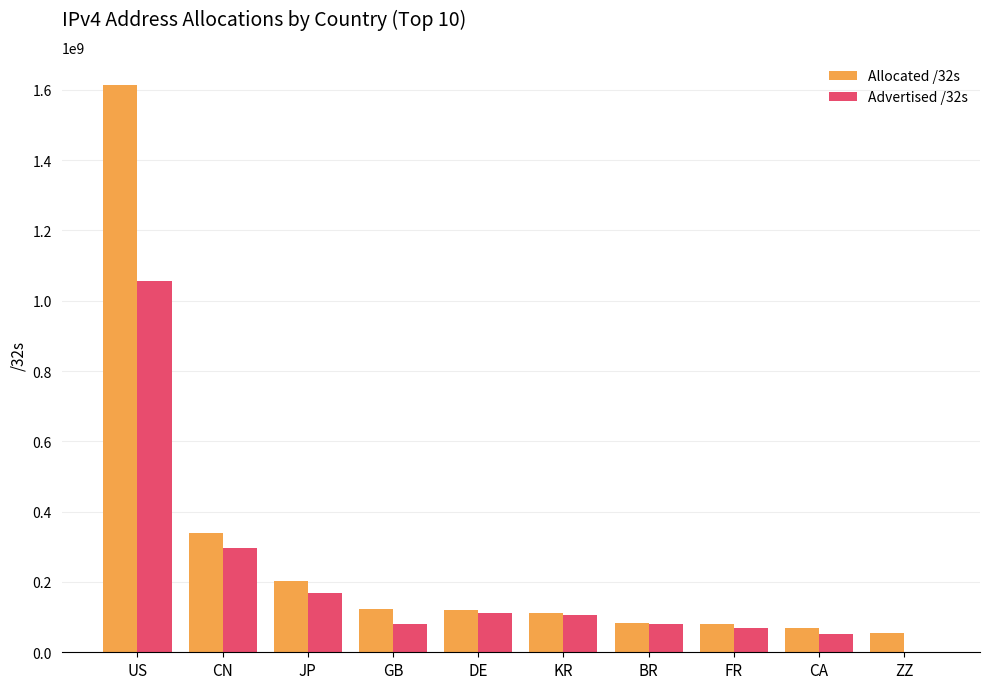

At which category is the sum across all series the highest?

US